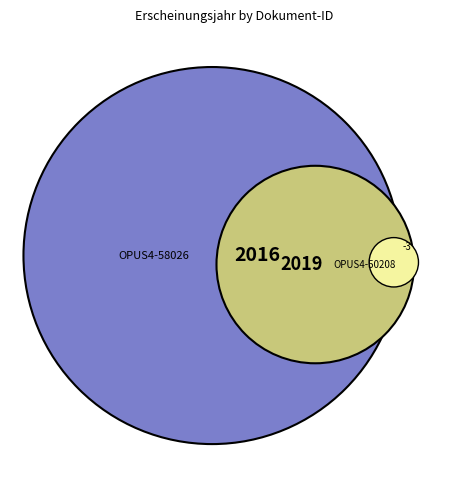

To the nearest percent, what percentage of the pie is OPUS4-58026?

50%